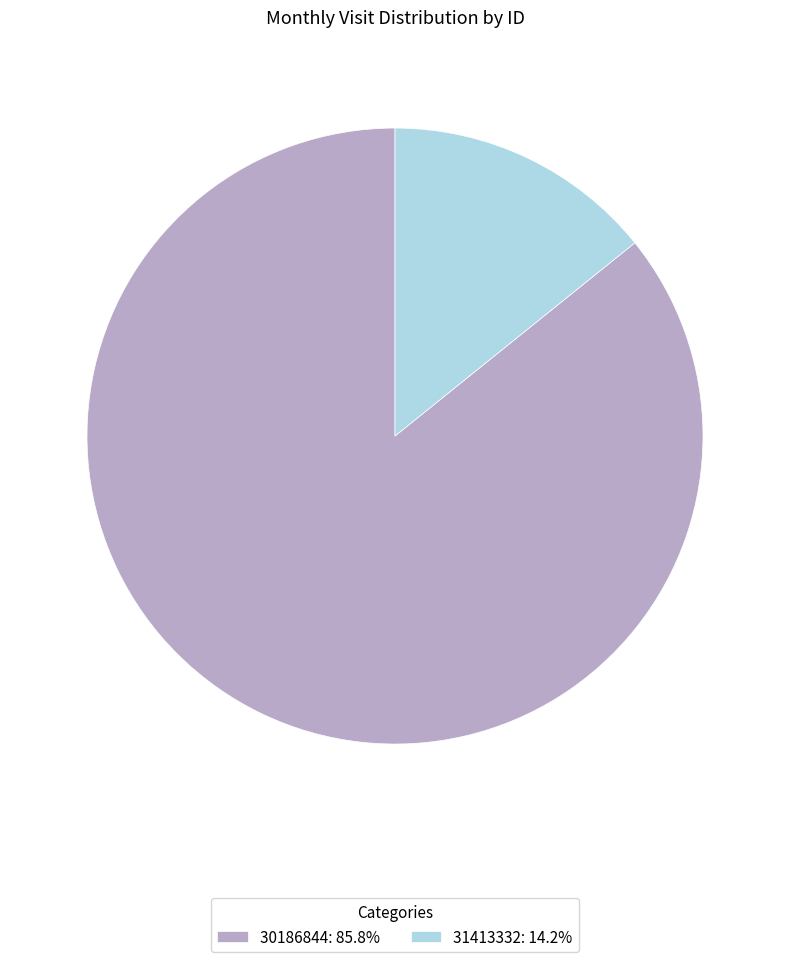

Approximately how many times larger is the value at 30186844: 85.8% compared to 31413332: 14.2%?

6.0